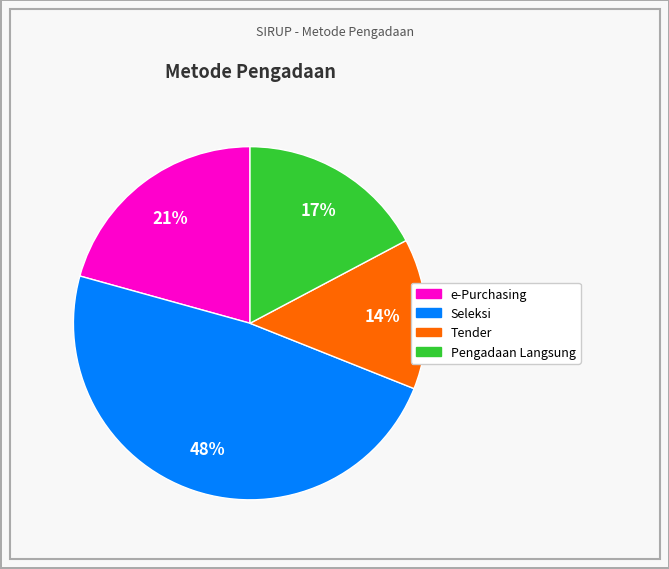

Count the number of slices in the pie.

4